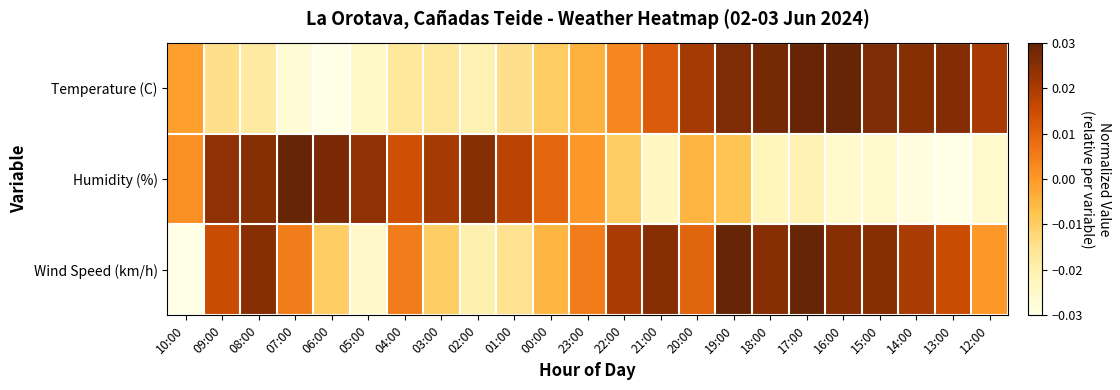

Reading right to left, what are all the values shown in this chart?

Temperature (C): 12:00=0.0	13:00=0.0	14:00=0.0	15:00=0.0	16:00=0.0	17:00=0.0	18:00=0.0	19:00=0.0	20:00=0.0	21:00=0.0	22:00=0.0	23:00=-0.0	00:00=-0.0	01:00=-0.0	02:00=-0.0	03:00=-0.0	04:00=-0.0	05:00=-0.0	06:00=-0.0	07:00=-0.0	08:00=-0.0	09:00=-0.0	10:00=-0.0
Humidity (%): 12:00=-0.0	13:00=-0.0	14:00=-0.0	15:00=-0.0	16:00=-0.0	17:00=-0.0	18:00=-0.0	19:00=-0.0	20:00=-0.0	21:00=-0.0	22:00=-0.0	23:00=0.0	00:00=0.0	01:00=0.0	02:00=0.0	03:00=0.0	04:00=0.0	05:00=0.0	06:00=0.0	07:00=0.0	08:00=0.0	09:00=0.0	10:00=0.0
Wind Speed (km/h): 12:00=0.0	13:00=0.0	14:00=0.0	15:00=0.0	16:00=0.0	17:00=0.0	18:00=0.0	19:00=0.0	20:00=0.0	21:00=0.0	22:00=0.0	23:00=0.0	00:00=-0.0	01:00=-0.0	02:00=-0.0	03:00=-0.0	04:00=0.0	05:00=-0.0	06:00=-0.0	07:00=0.0	08:00=0.0	09:00=0.0	10:00=-0.0